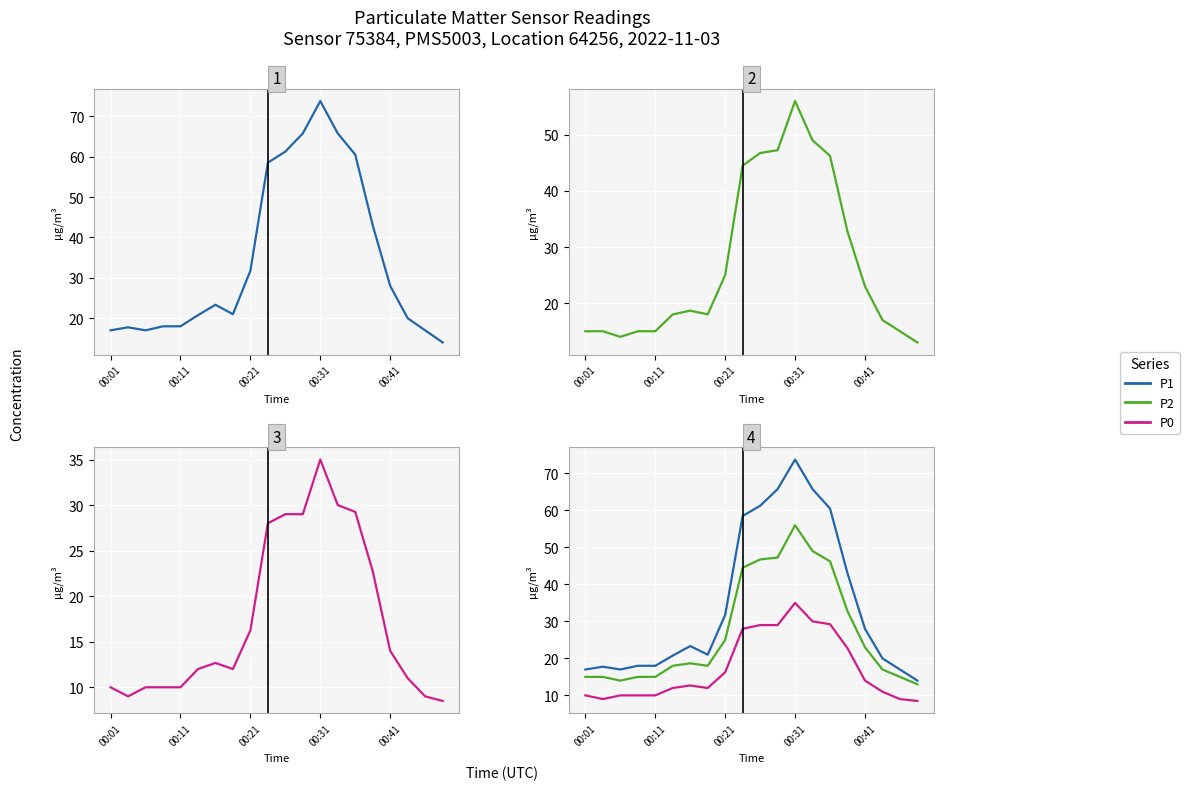

At which category is the sum across all series the highest?

00:31